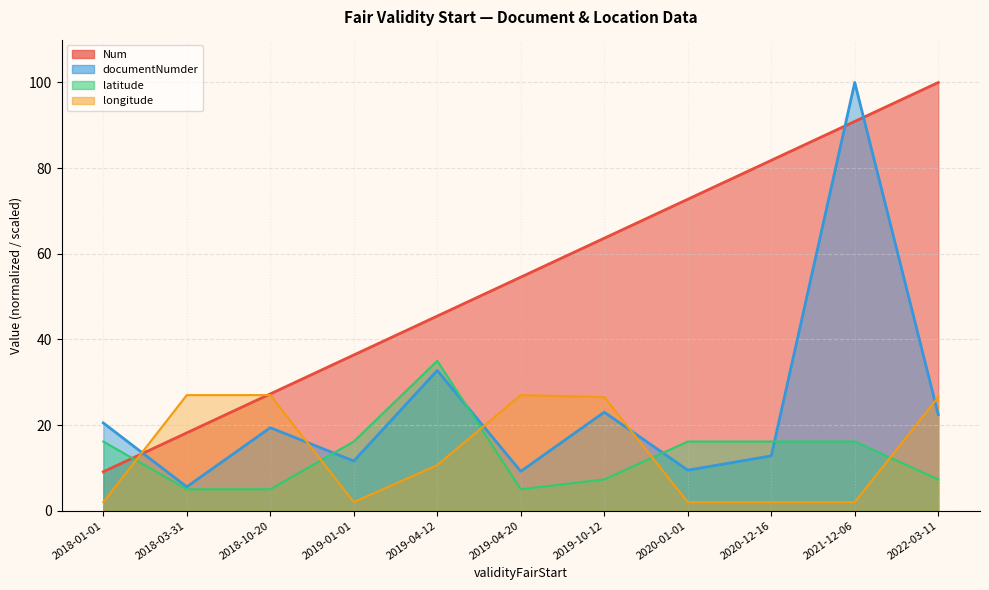

Where is the first local maximum for latitude (line)?

2019-04-12